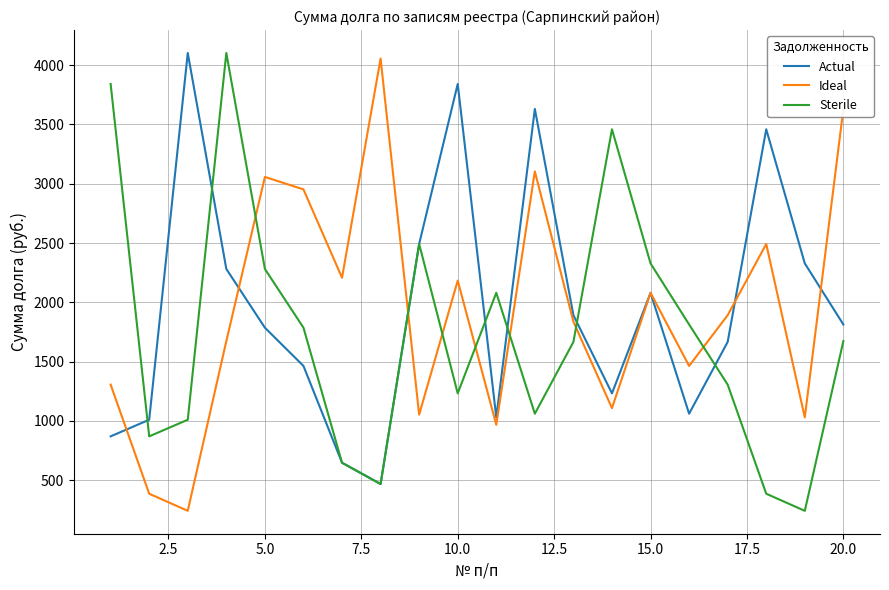

What is the lowest value of the Sterile series?

241.8